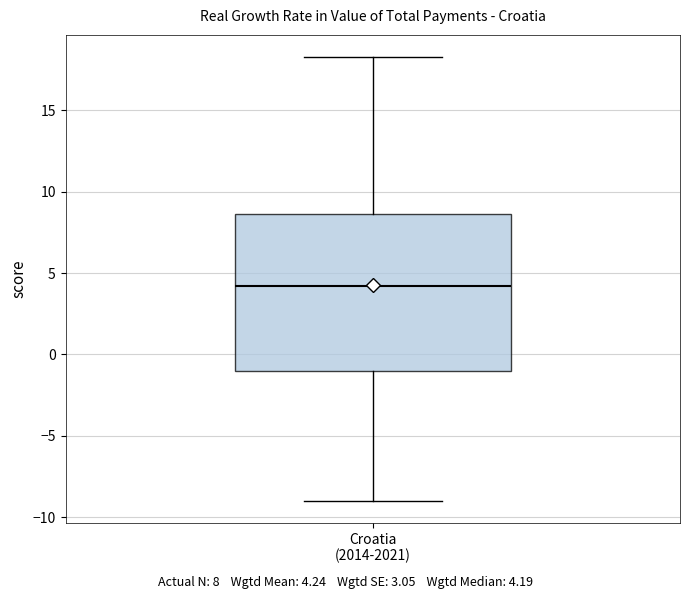

Transcribe this box plot: give where the median line is, the range the box spans, and where the two whiskers end, as read against the y-axis. The values are not printed on the chart, so give them approximately, as read against the axis.

median 4.0, box -1.0 to 8.5, whiskers -9.0 to 18.5